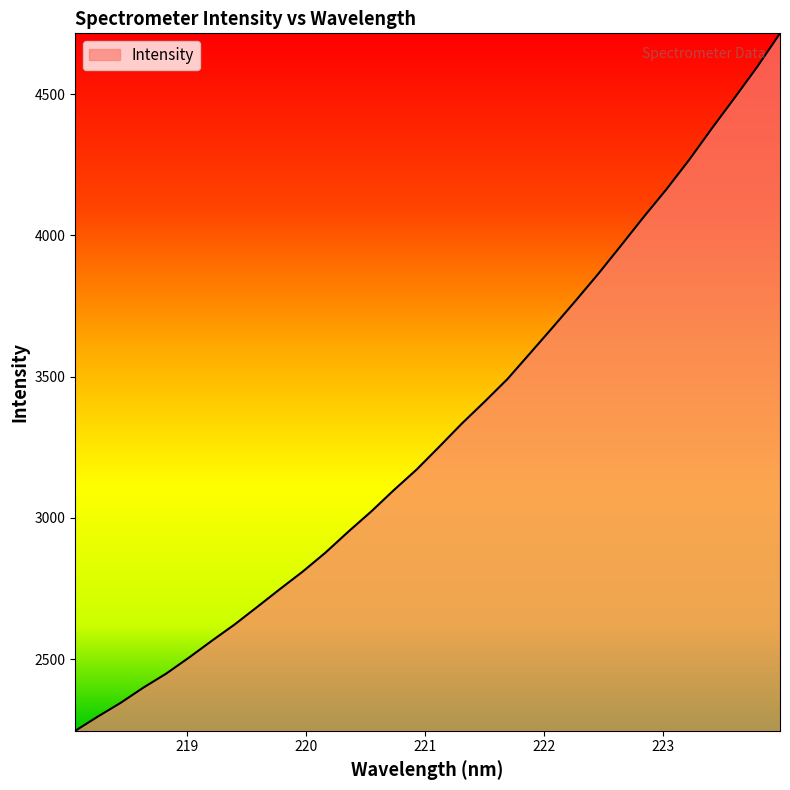

What is the maximum value shown in the chart?

4714.7